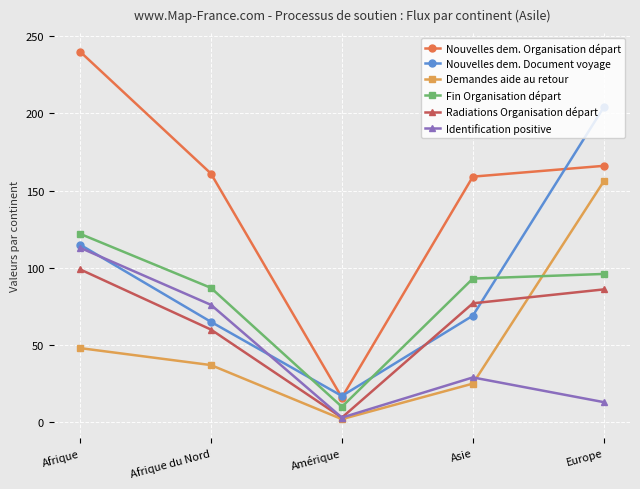

What is the difference between the maximum and minimum values in the Demandes aide au retour series?

154